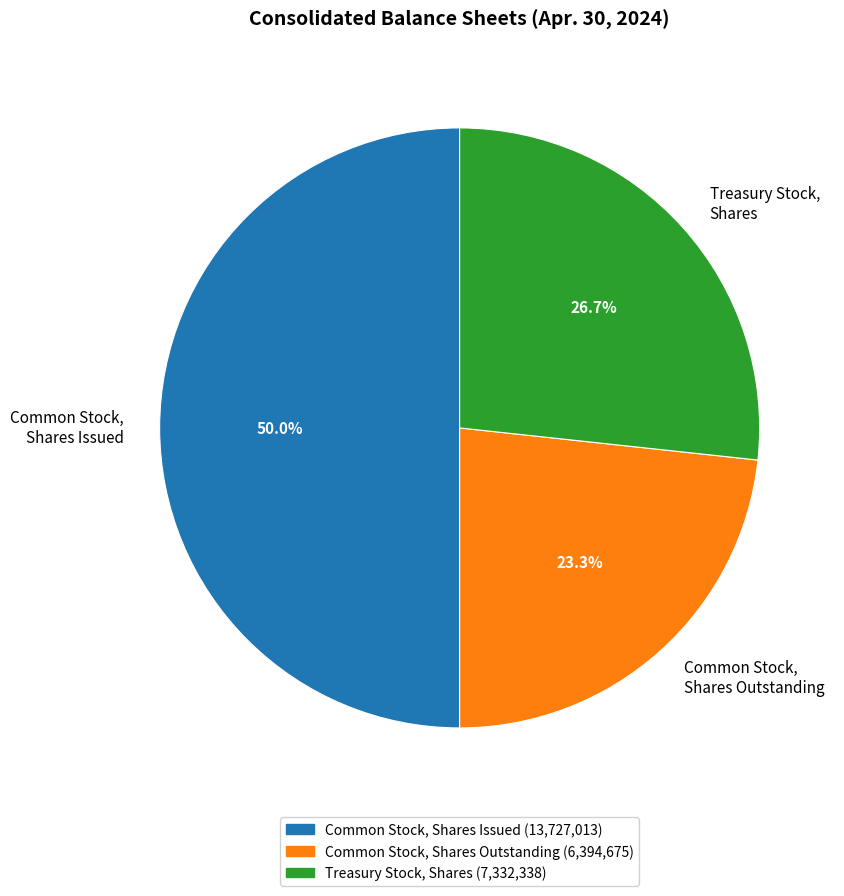

Which slice is the smallest?

Common Stock, Shares Outstanding